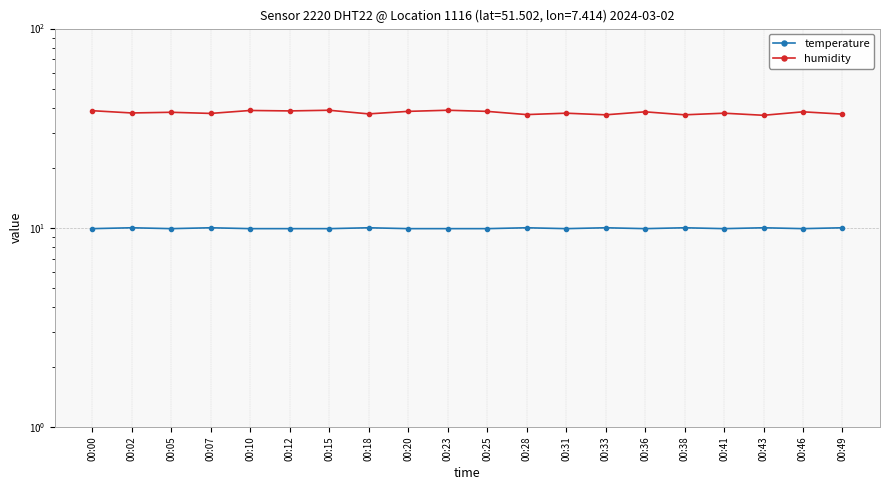

True or false: temperature has more than 0 interior local peaks.

True